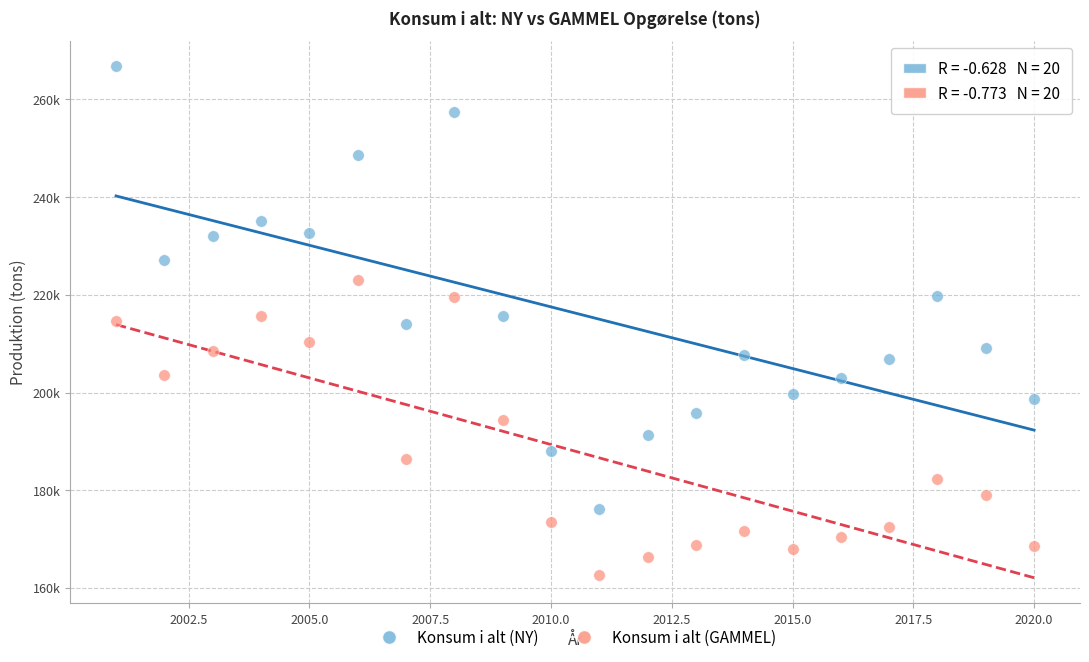

What are all the series names shown in the legend?

Konsum i alt (NY), Konsum i alt (GAMMEL)